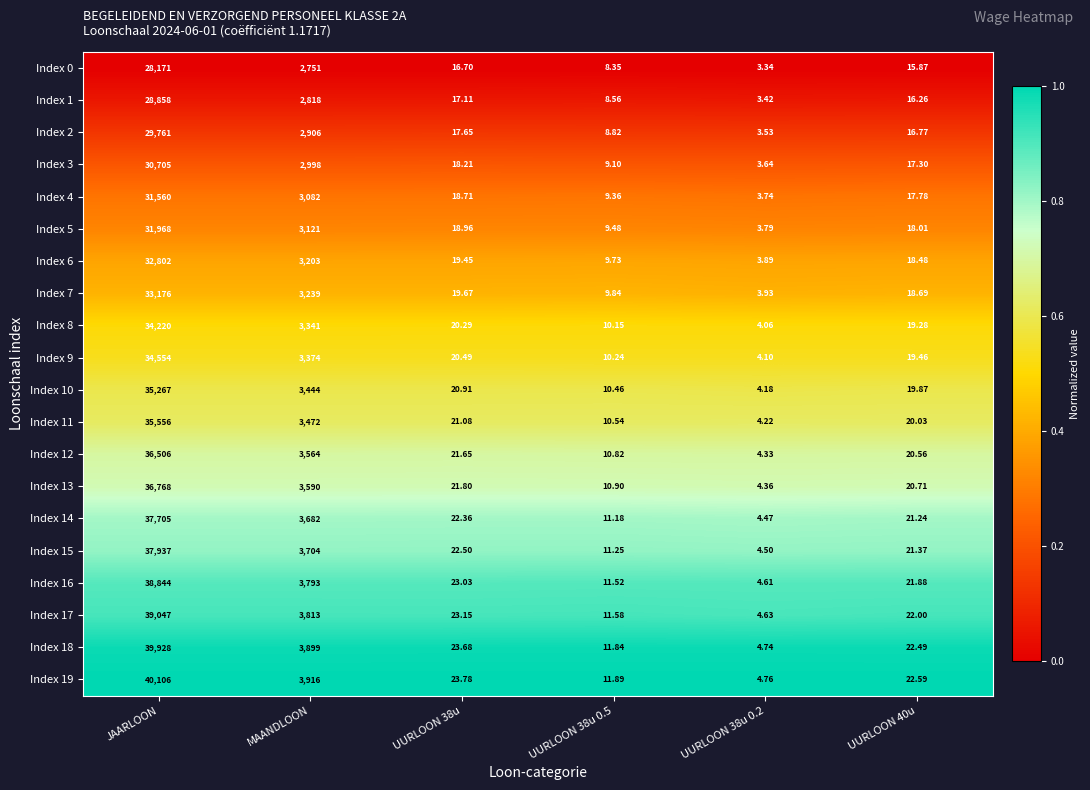

Which series has the largest total across all categories?

Index 19